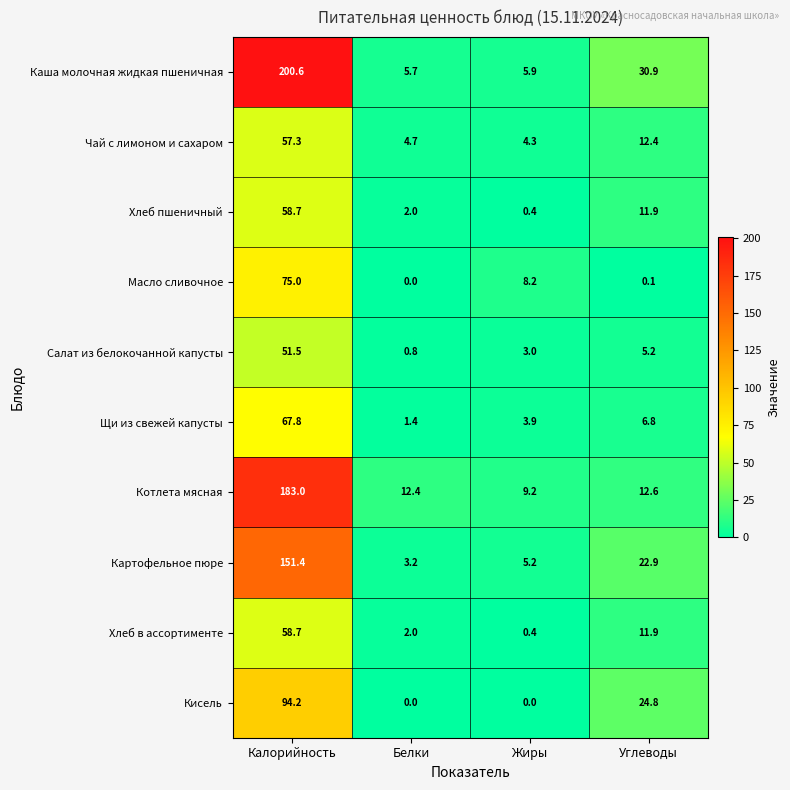

What is the approximate value of Салат из белокочанной капусты at Белки?

0.8